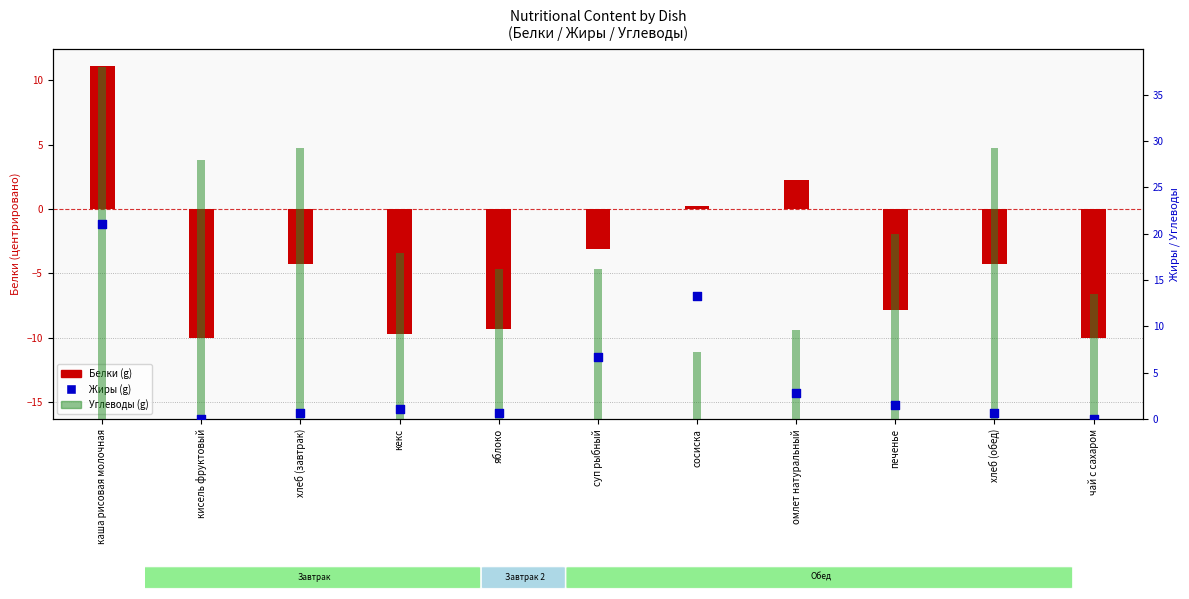

At how many categories does at least one series exceed 35?

1